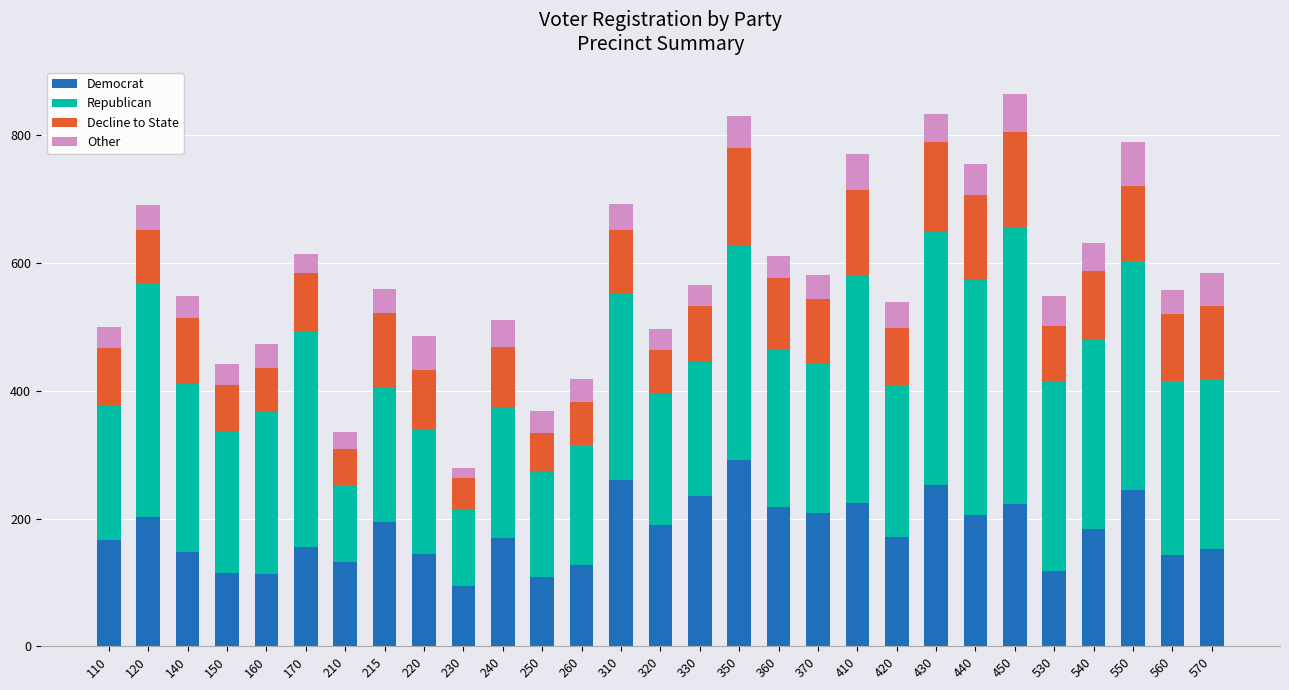

How many values in the Democrat series are below 171?

14